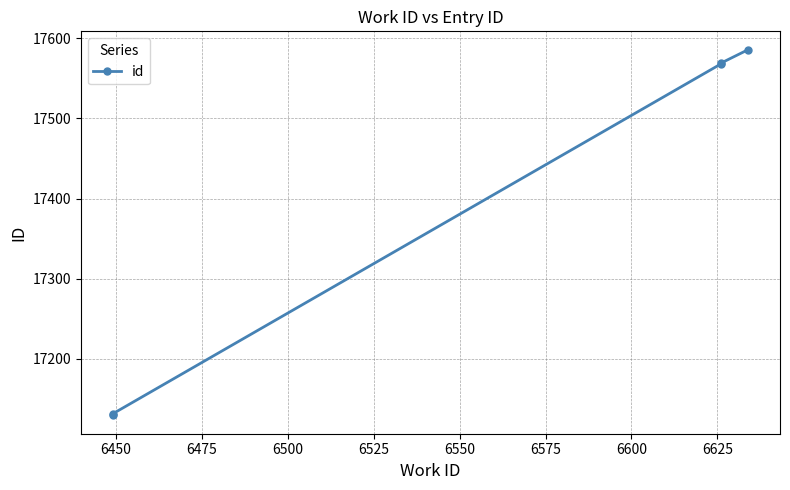

What is the sum of the values at 6475 and 6450?

34699